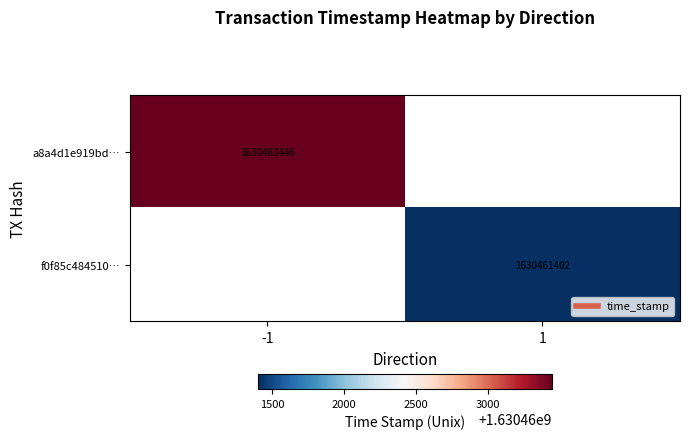

True or false: a8a4d1e919bd… has a value of 1630463446.0 at -1.

True